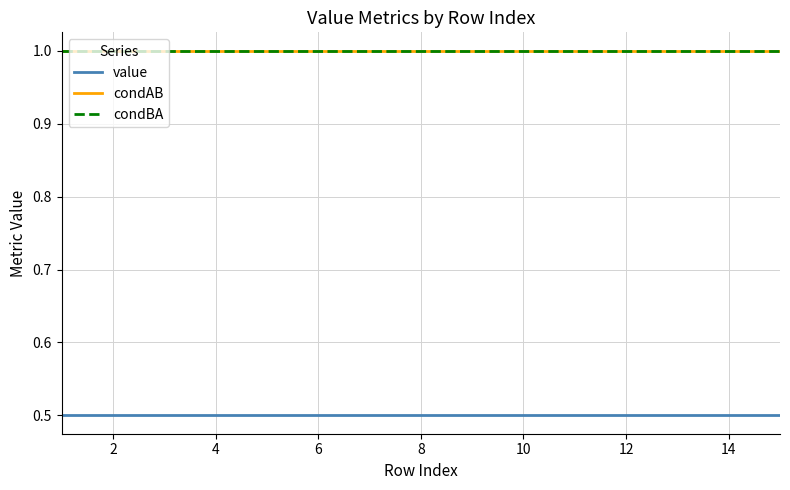

What is the sum of all value values?

7.5